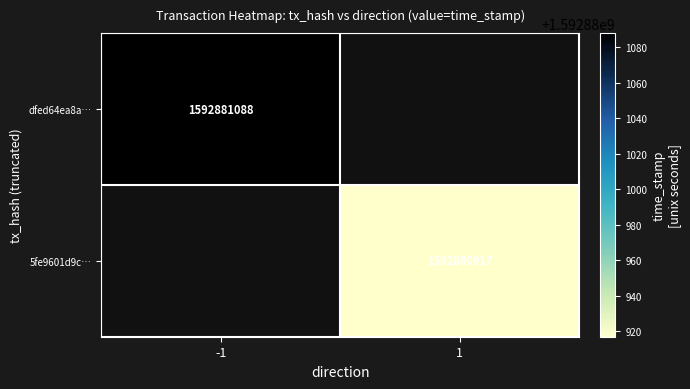

Which has a higher value, 1 or -1?

-1